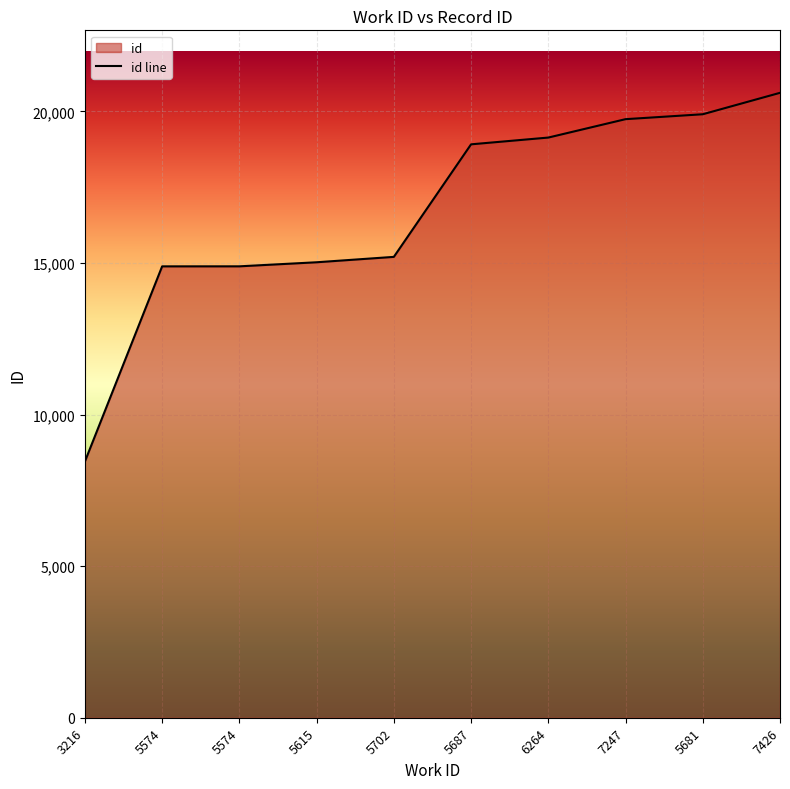

Is it true that the value at 5615 is 5681?

False